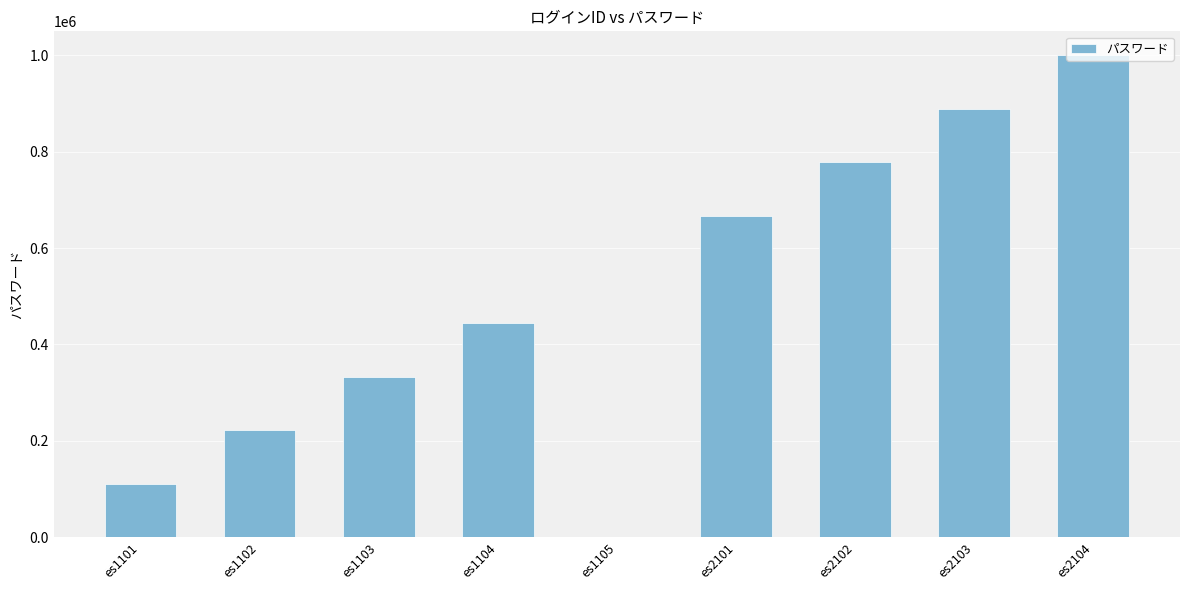

Are the bars grouped side by side (vs. stacked)?

No